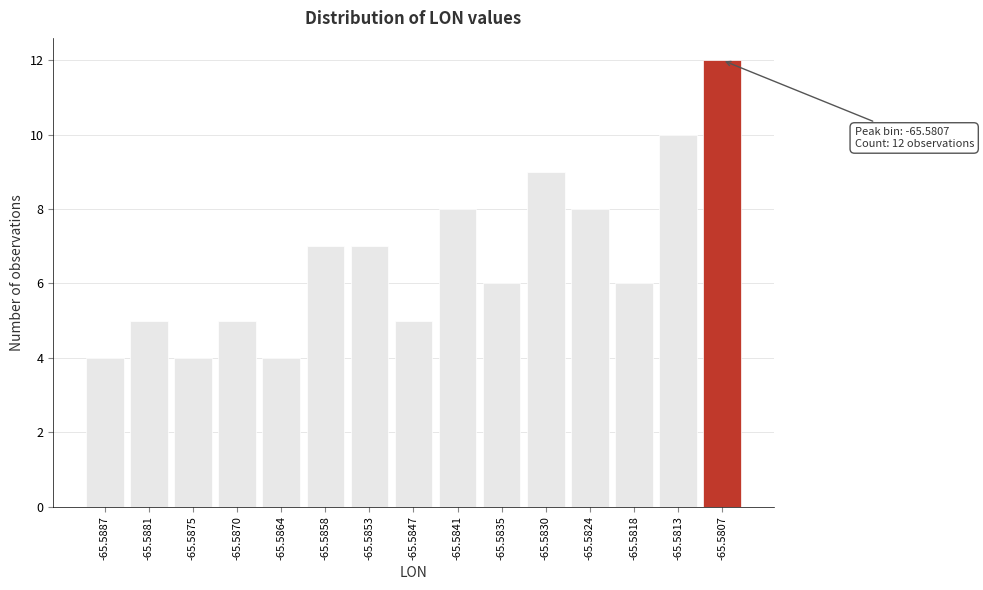

Reading left to right, what are all the values shown in this chart?

4	5	4	5	4	7	7	5	8	6	9	8	6	10	12